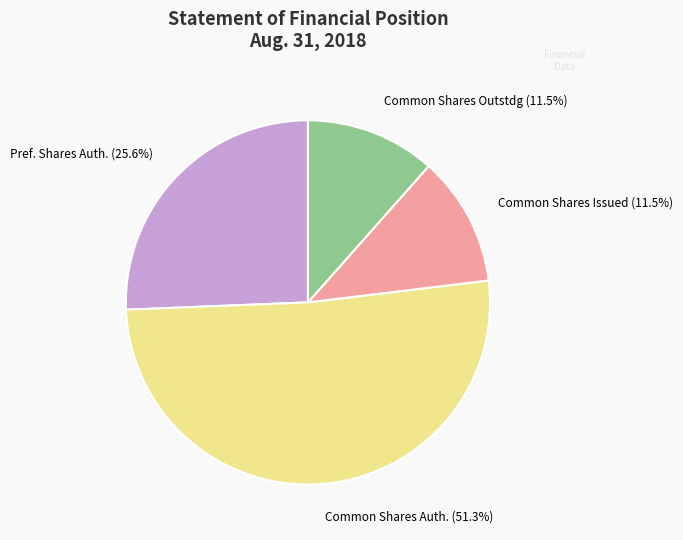

How many slices are in this pie chart?

4